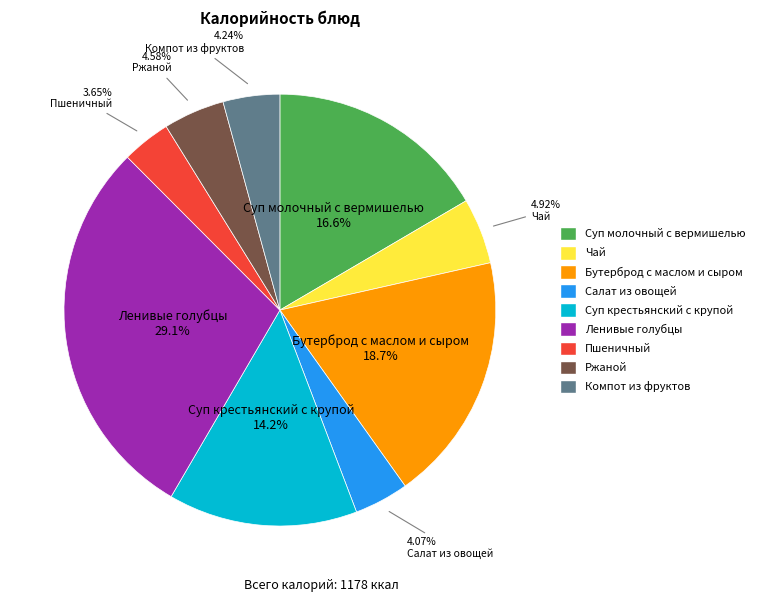

Do Суп молочный с вермишелью and Бутерброд с маслом и сыром together represent more than half of the pie?

No